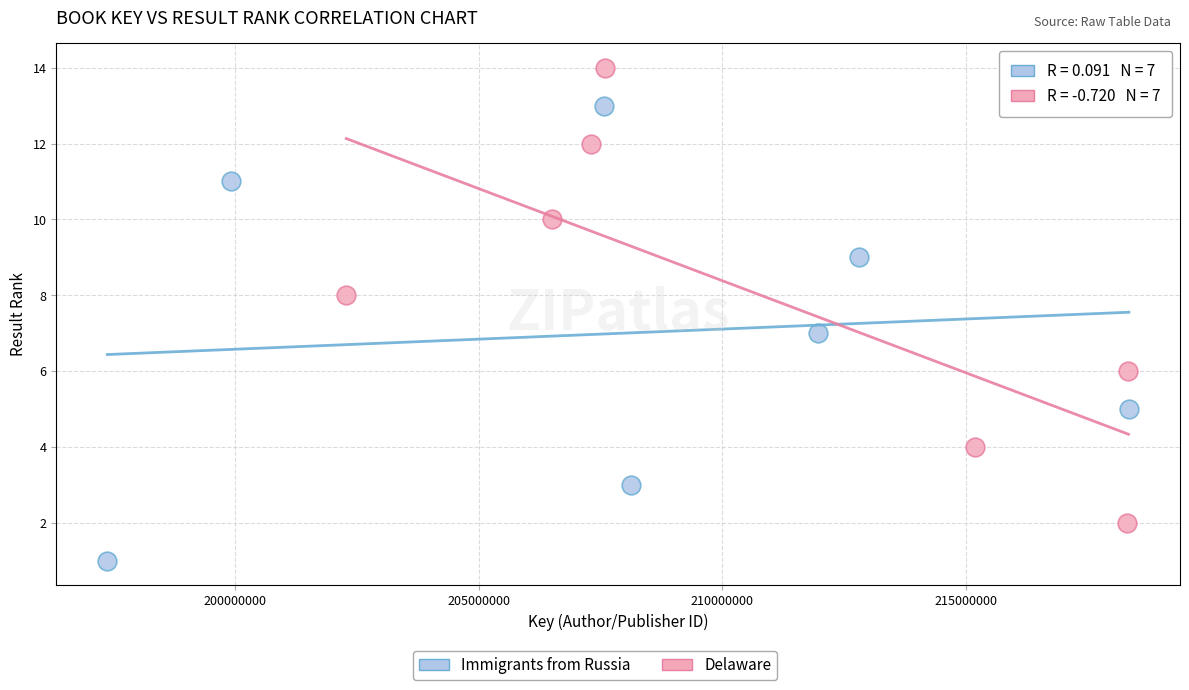

Which series contains the lowest Y value?

Immigrants from Russia